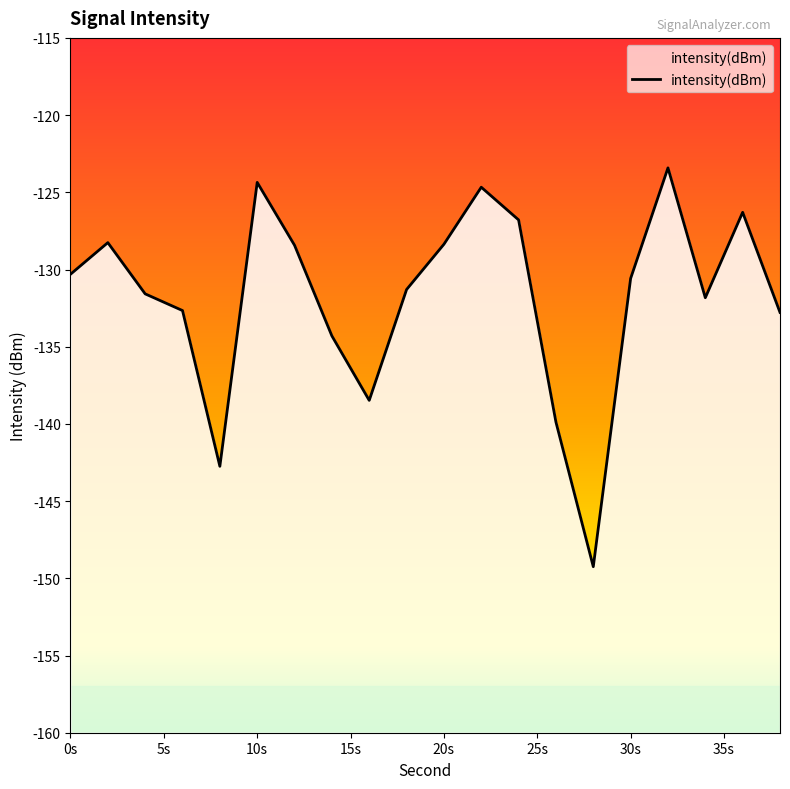

What position from the left is 0s?

1